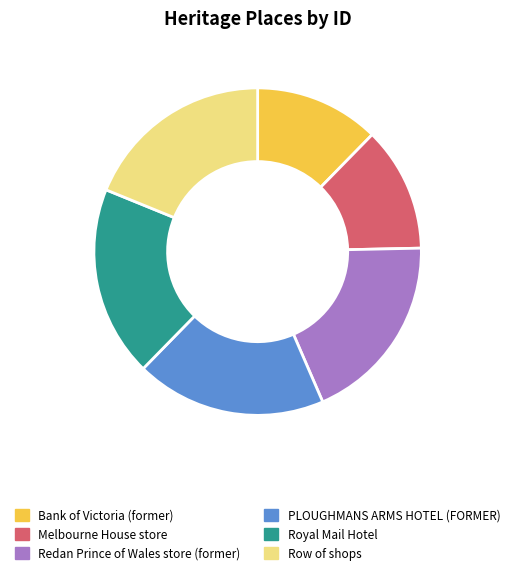

Is there a majority slice in this chart?

No